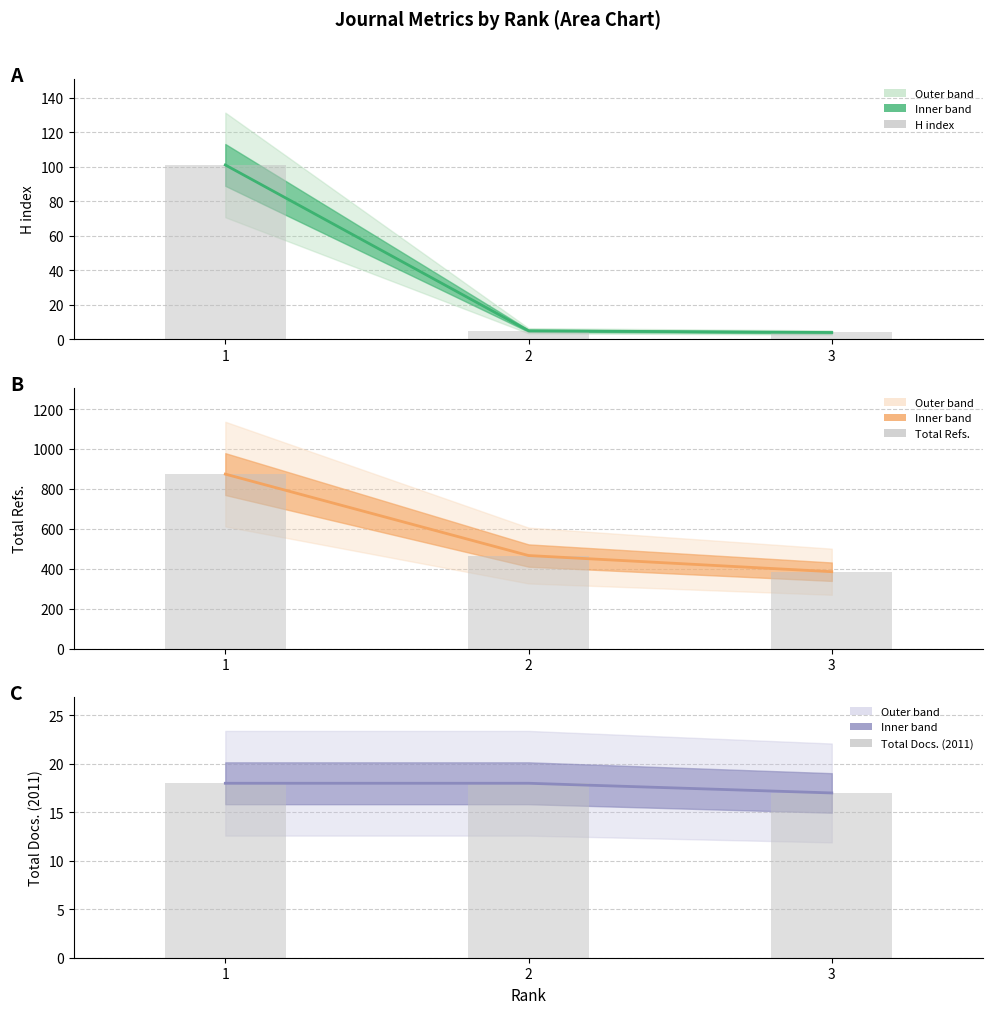

The value of Total Docs. (2011) at 2 is 12. True or false?

False